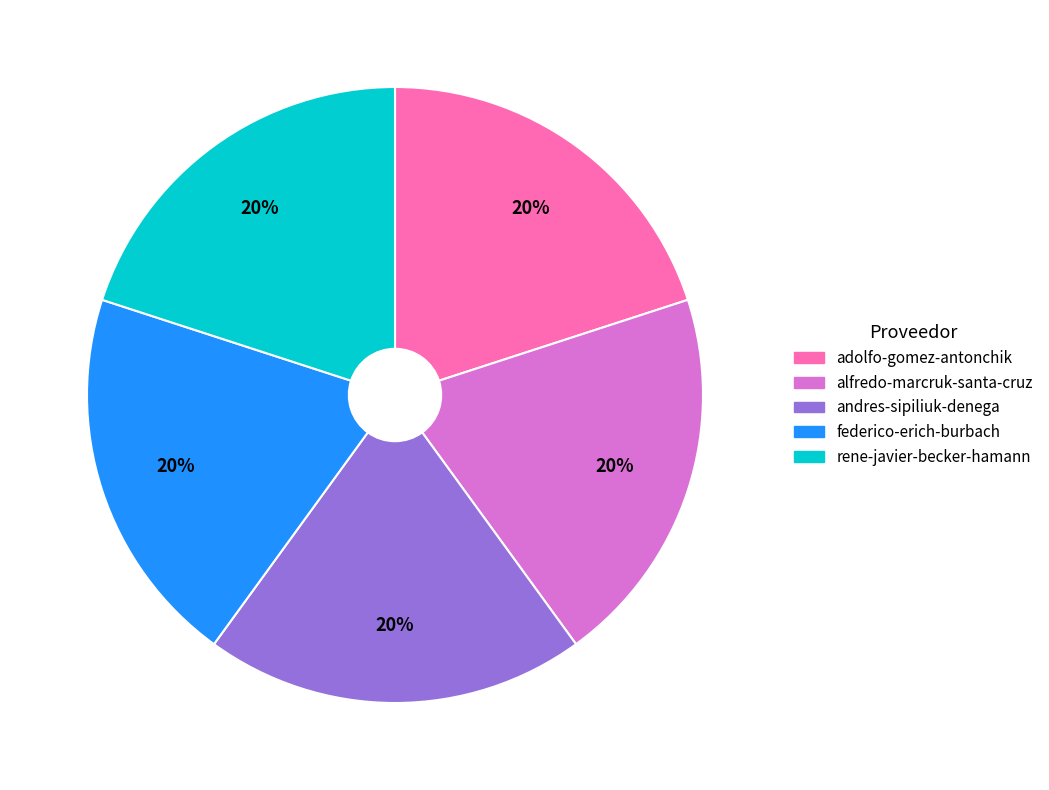

To the nearest percent, what is the combined percentage of federico-erich-burbach and alfredo-marcruk-santa-cruz?

40%